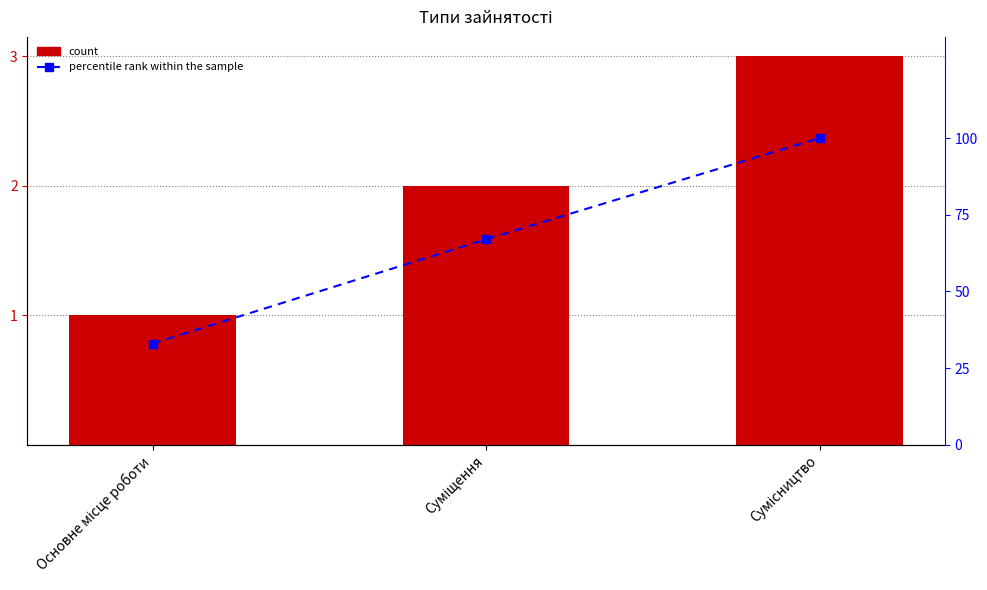

At which label is Ідентифікатор closest to 2?

Суміщення